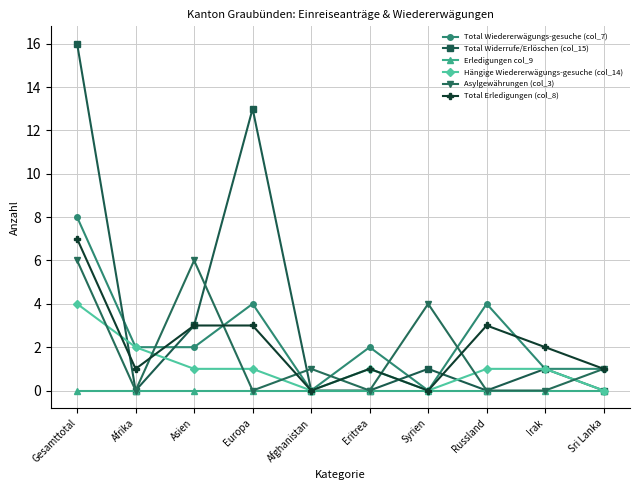

How many interior local peaks does the Total Widerrufe/Erlöschen (col_15) series have?

3